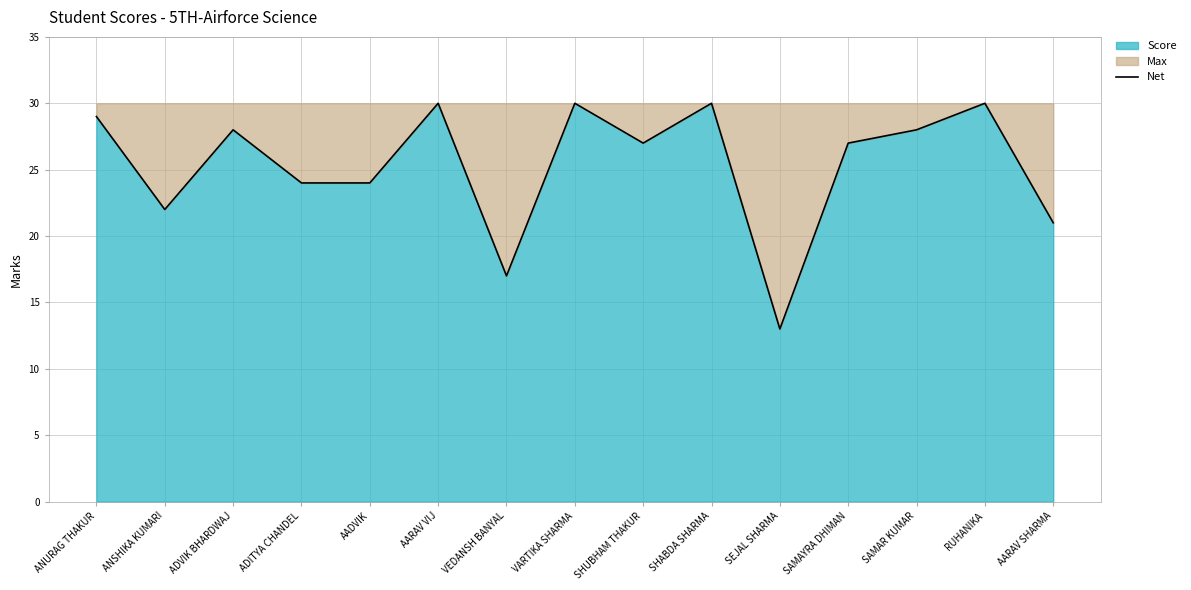

At which category does the data reach its first local valley?

ANSHIKA KUMARI